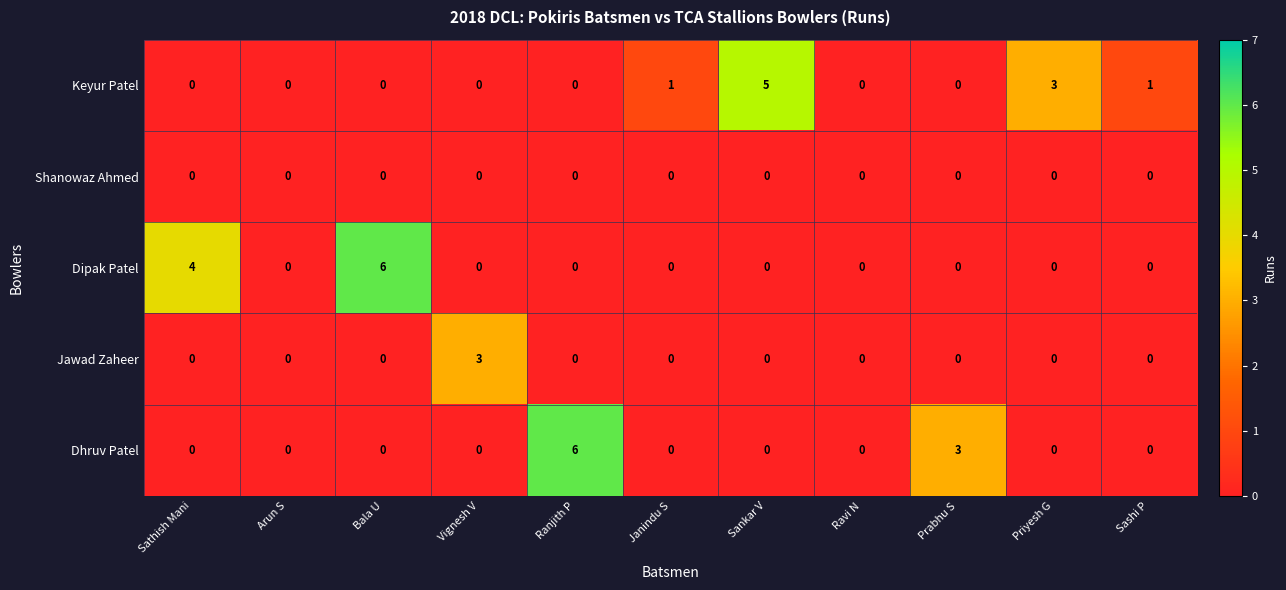

What is the total value across all series at Priyesh G?

3